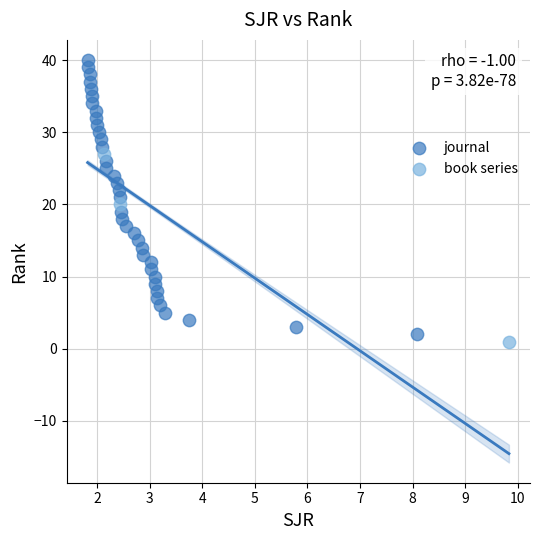

Which series contains the lowest Y value?

book series